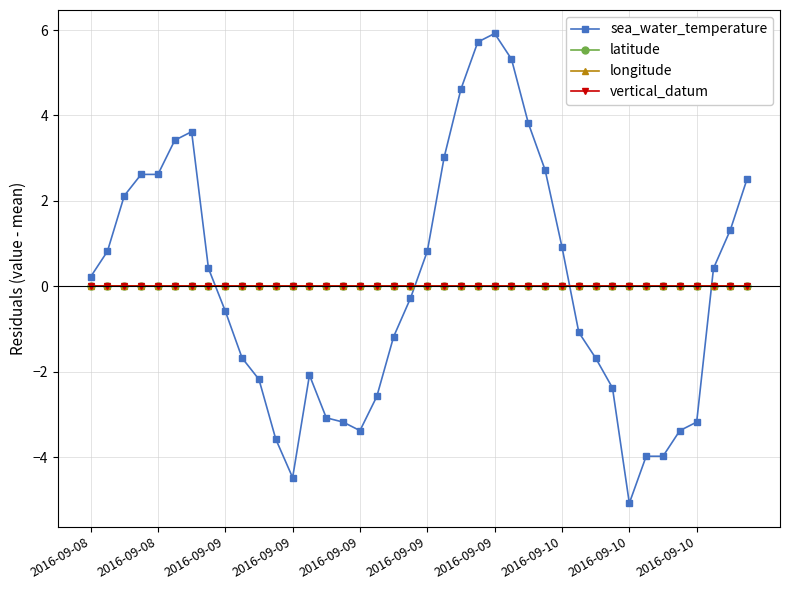

Which series has the largest total across all categories?

latitude